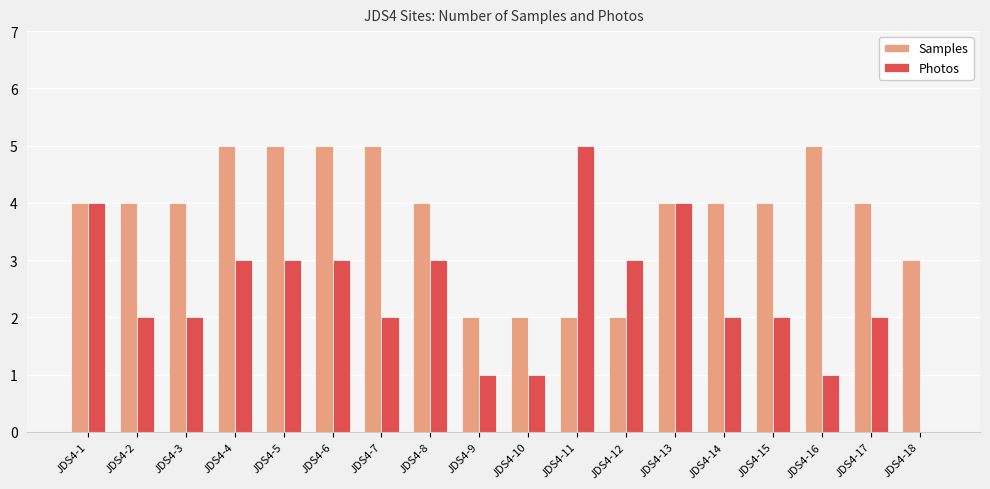

What is the sum of all Samples values?

68